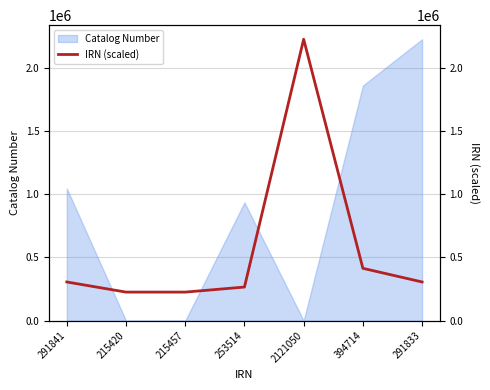

What is the average value?

566618.5